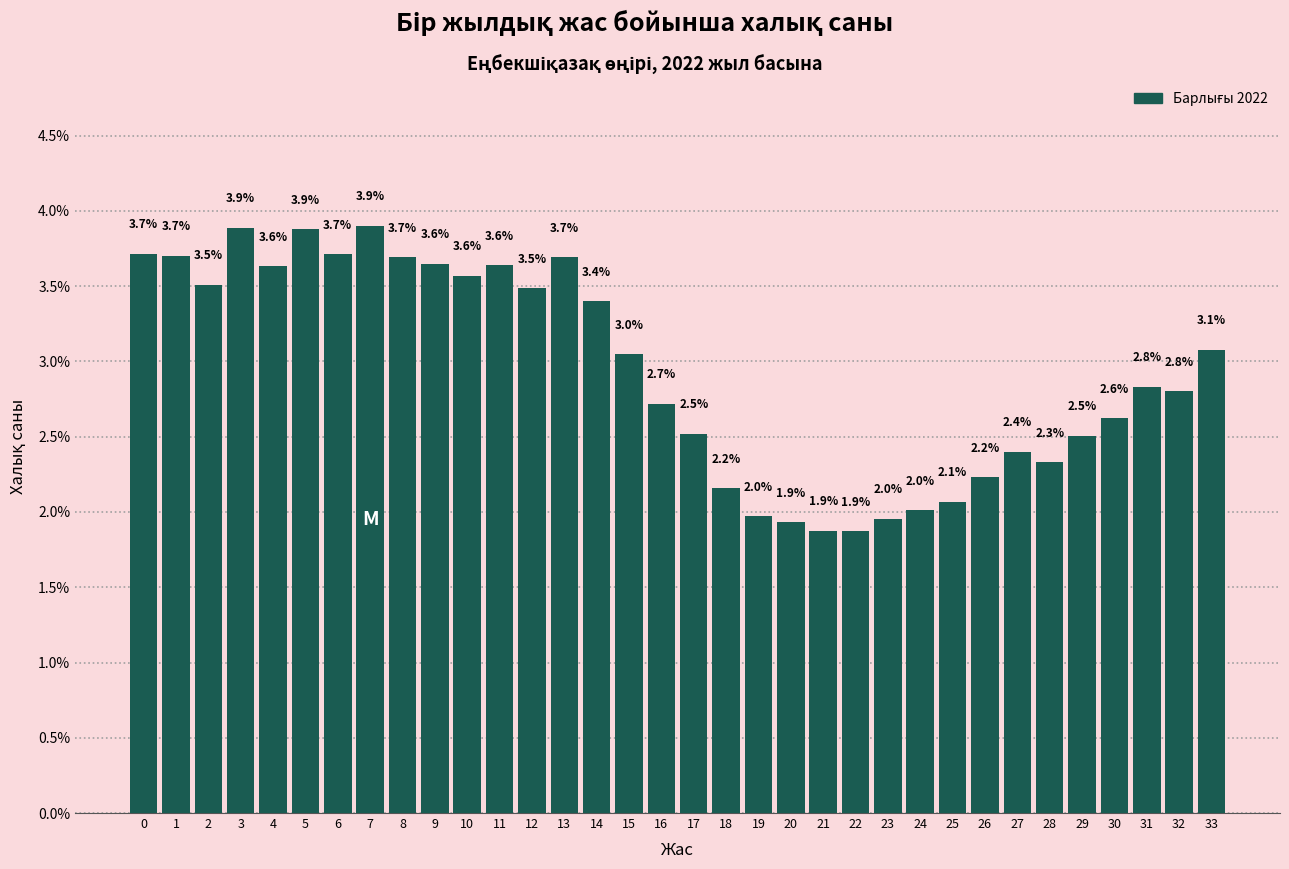

Reading left to right, extract all data points from this chart.

0=3.7	1=3.7	2=3.5	3=3.9	4=3.6	5=3.9	6=3.7	7=3.9	8=3.7	9=3.6	10=3.6	11=3.6	12=3.5	13=3.7	14=3.4	15=3.0	16=2.7	17=2.5	18=2.2	19=2.0	20=1.9	21=1.9	22=1.9	23=2.0	24=2.0	25=2.1	26=2.2	27=2.4	28=2.3	29=2.5	30=2.6	31=2.8	32=2.8	33=3.1